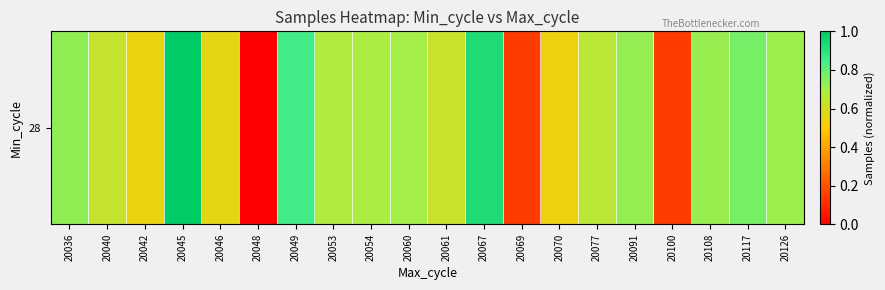

What is the difference between the maximum and minimum values?

1.0